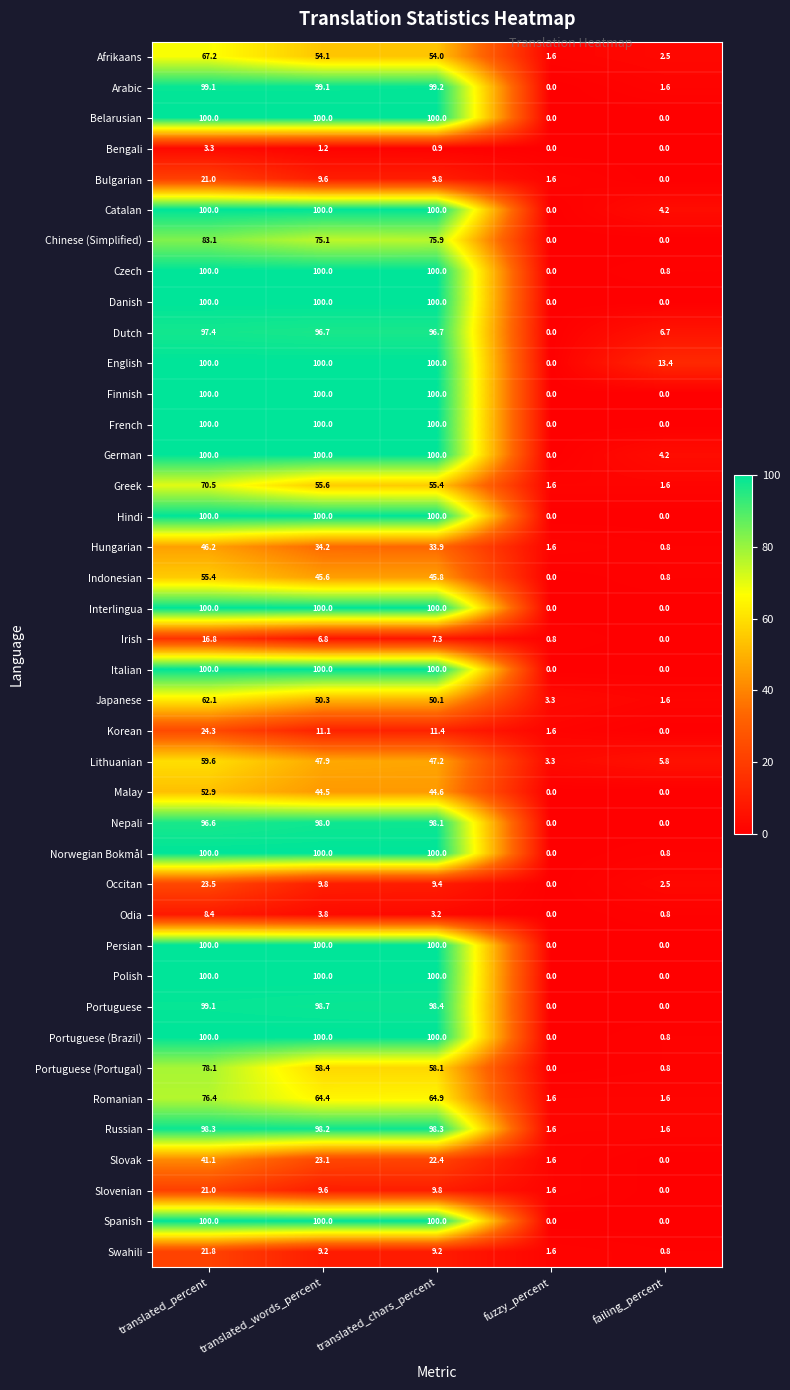

At which category is the sum across all series the highest?

translated_percent